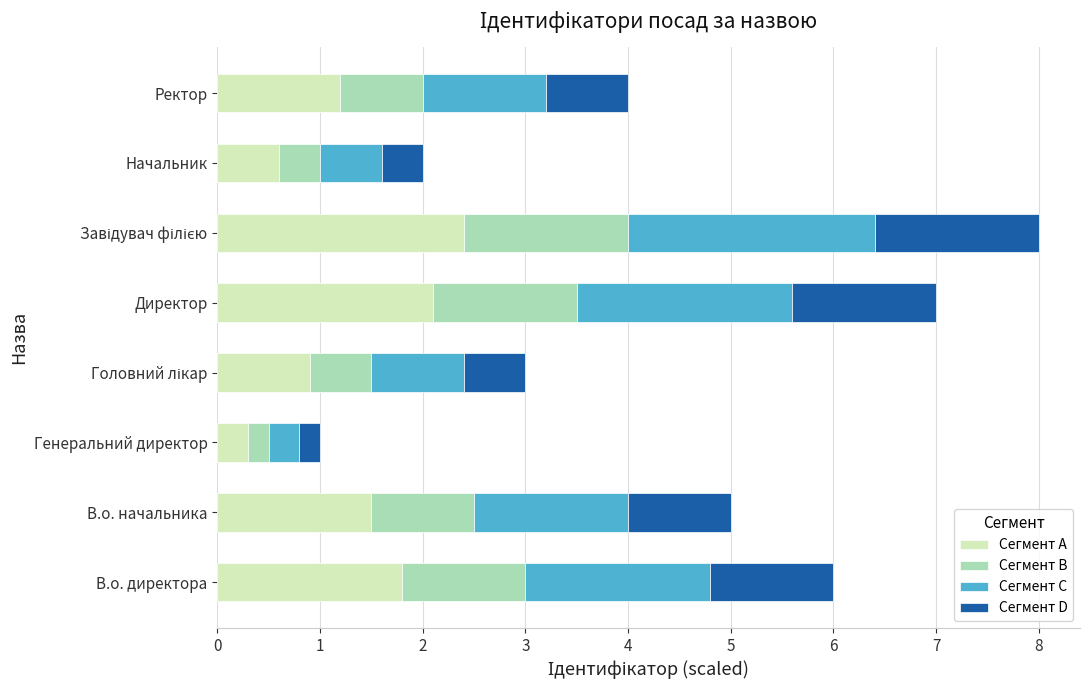

The value of Сегмент A at В.о. директора is 1.8. True or false?

True